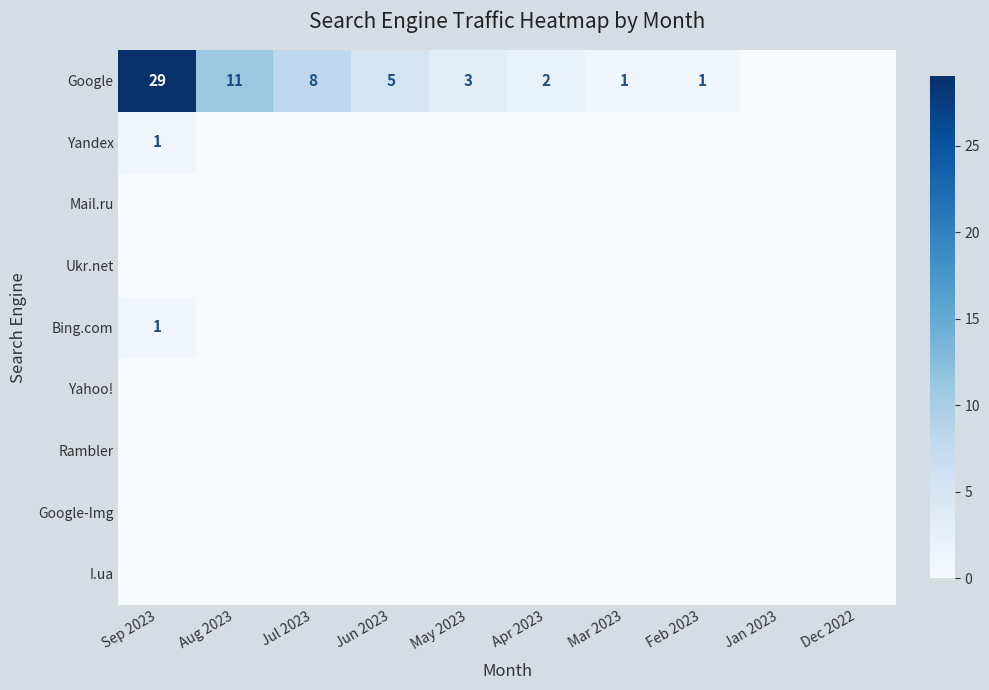

List the labels in order of Rambler value, largest first.

Sep 2023, Aug 2023, Jul 2023, Jun 2023, May 2023, Apr 2023, Mar 2023, Feb 2023, Jan 2023, Dec 2022